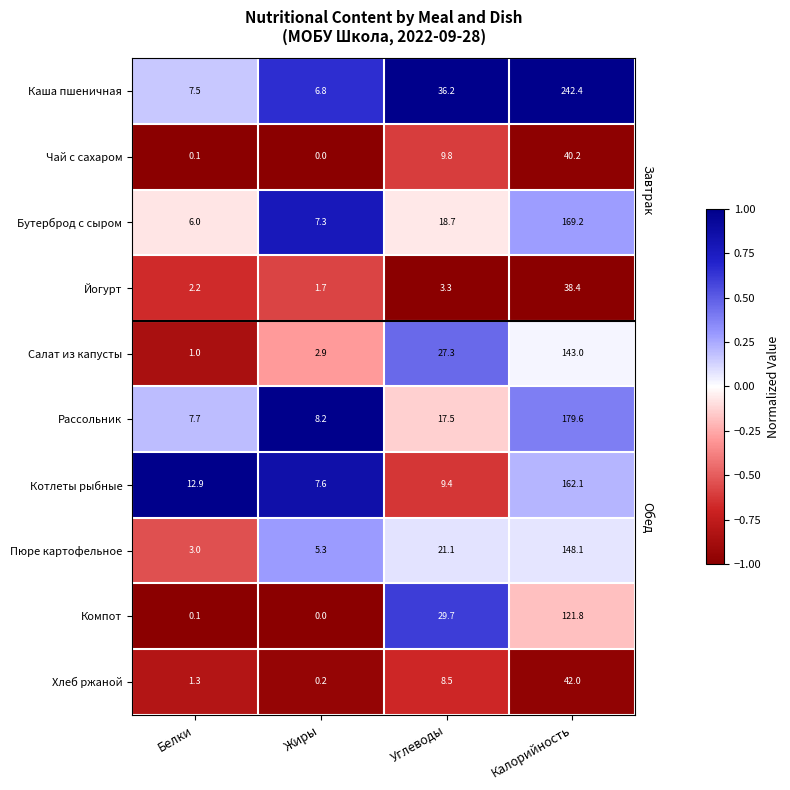

At which category does the chart reach its peak across all series?

Калорийность